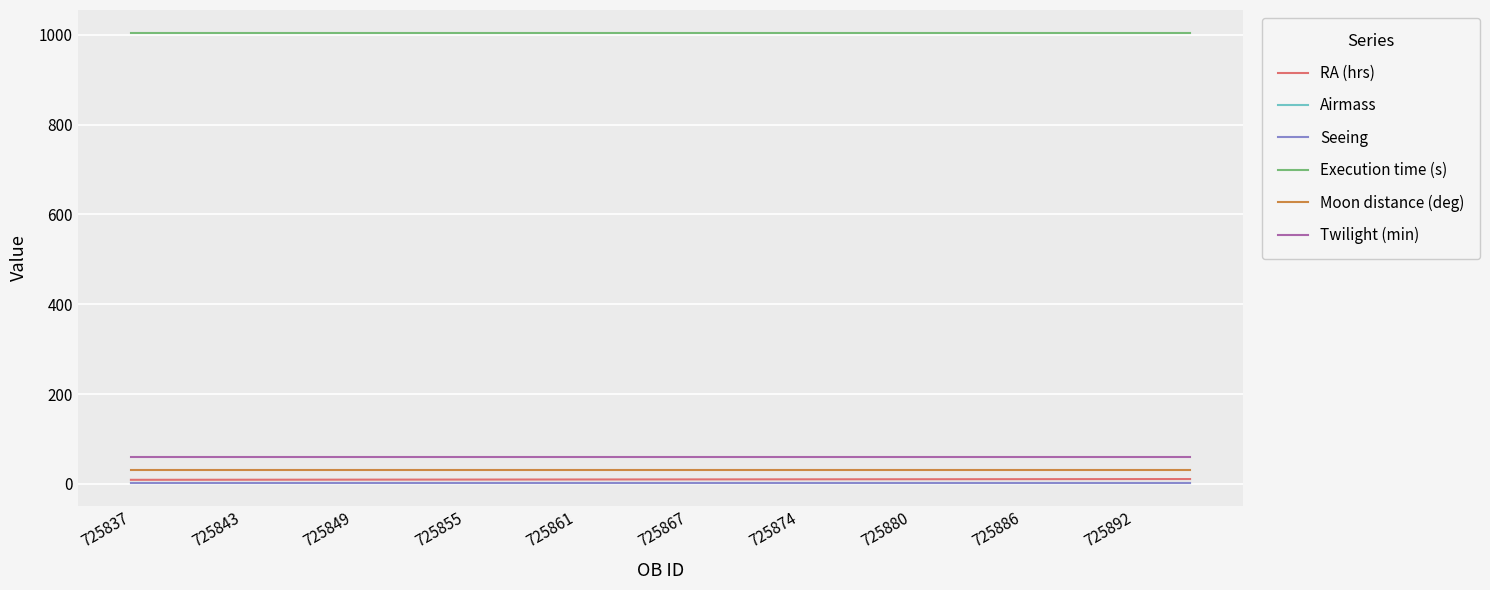

True or false: Seeing and Moon distance (deg) intersect in this chart.

False